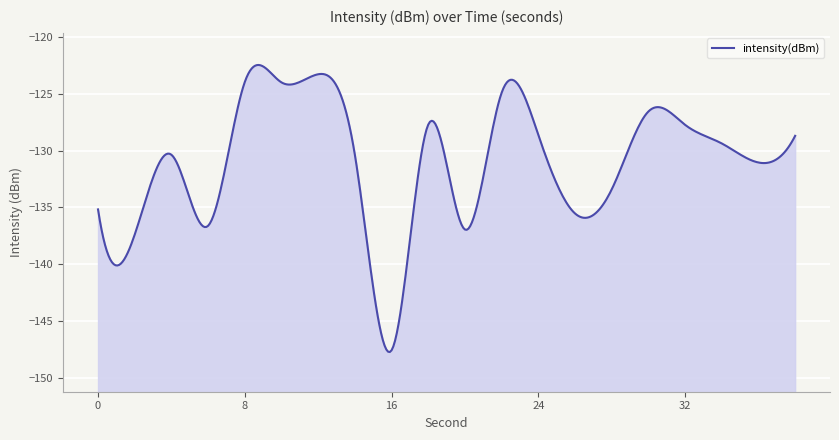

How many data points are less than -129?

11